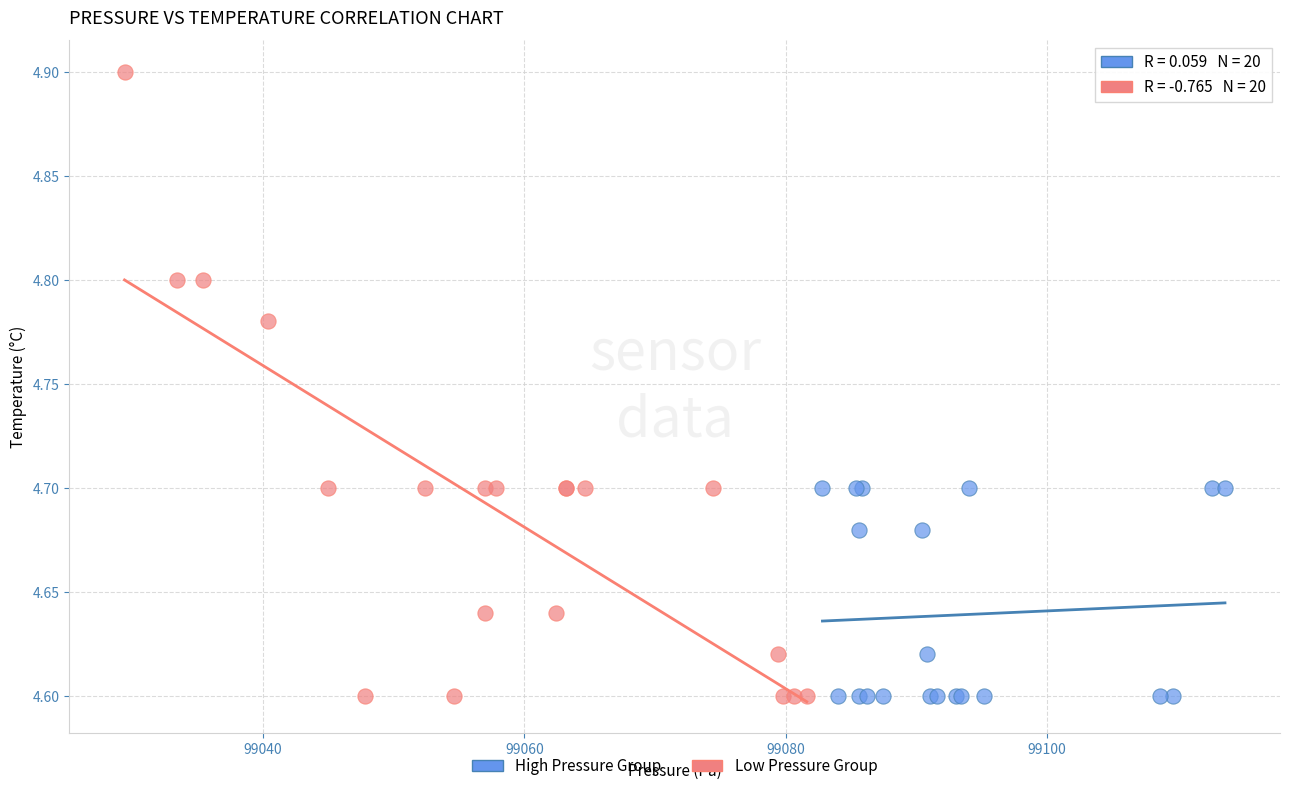

Which series has the largest Y range (max minus min)?

Low Pressure Group